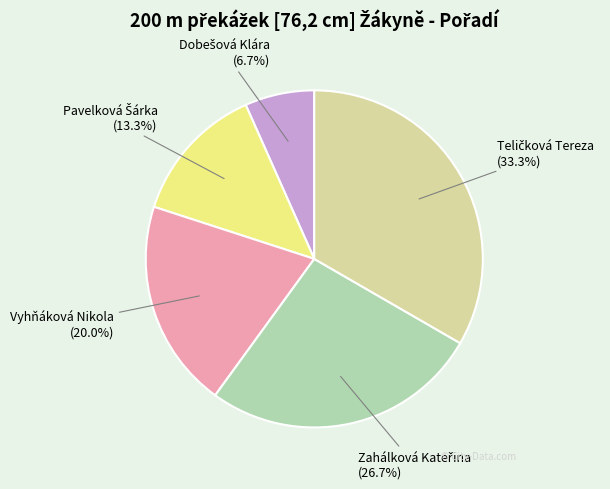

To the nearest percent, what is the difference between the largest and smallest slice percentages?

27%